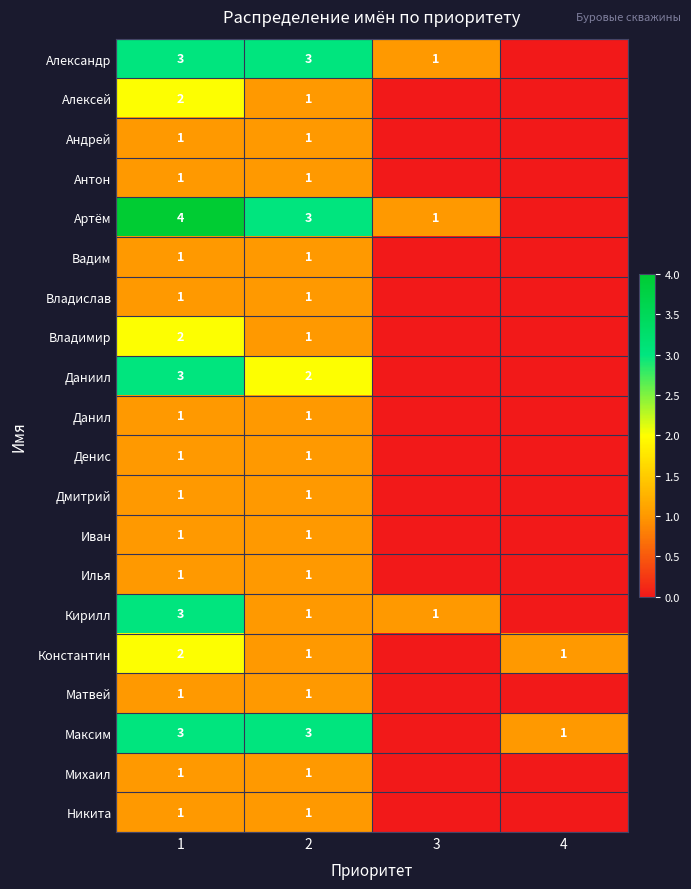

At which category does the chart reach its peak across all series?

1